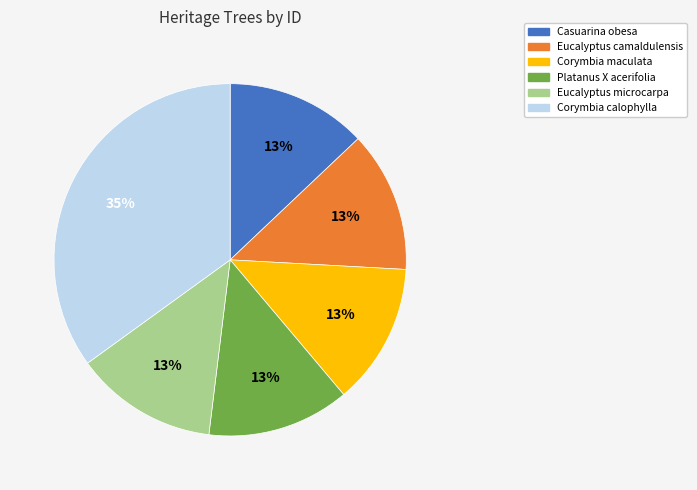

The Eucalyptus camaldulensis slice represents 13% of the pie. True or false?

True